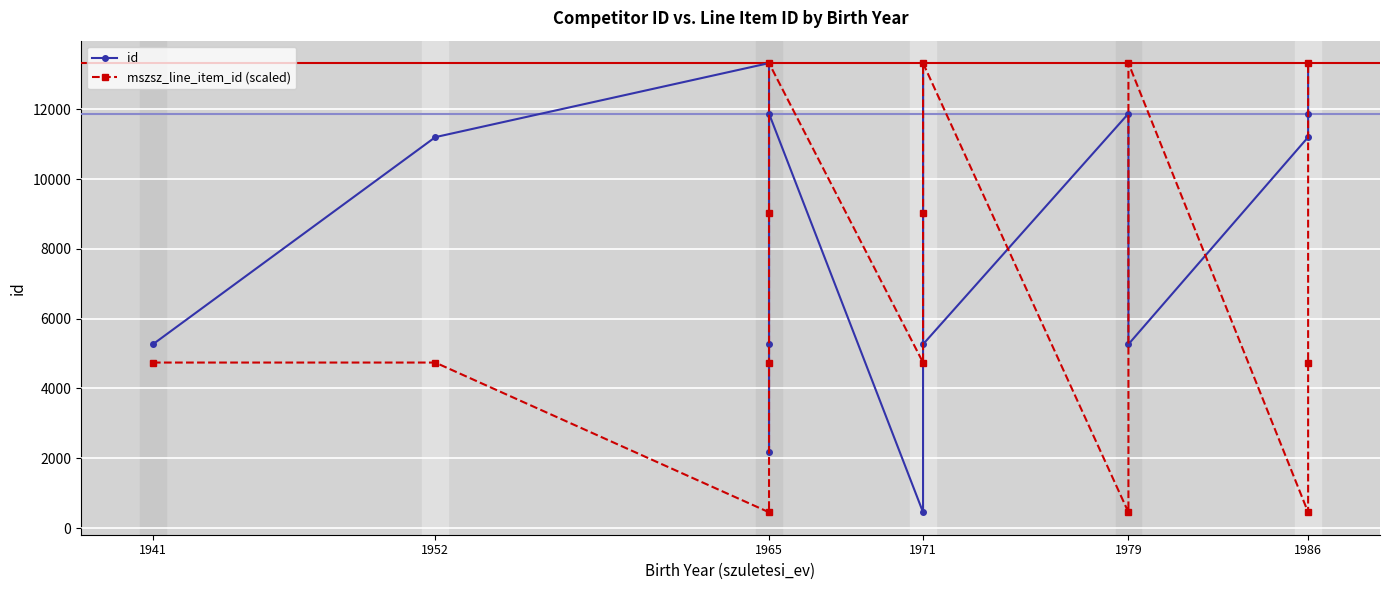

Is it true that mszsz_line_item_id (scaled) equals 2957.9 at 1941?

False